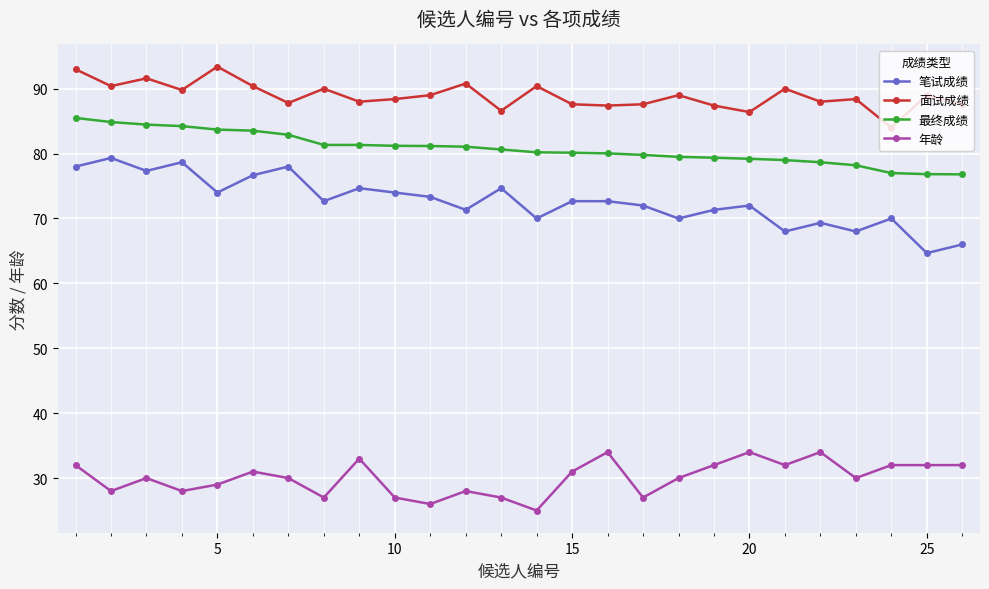

At how many categories does at least one series exceed 60?

26